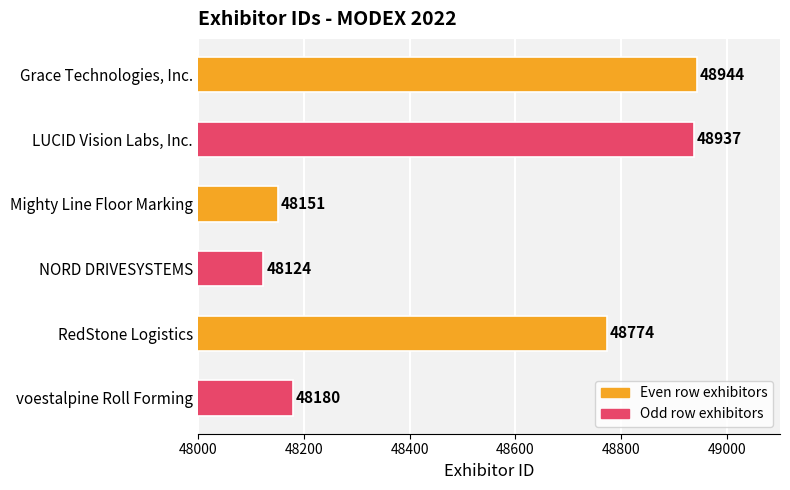

Does the chart contain stacked bars?

No